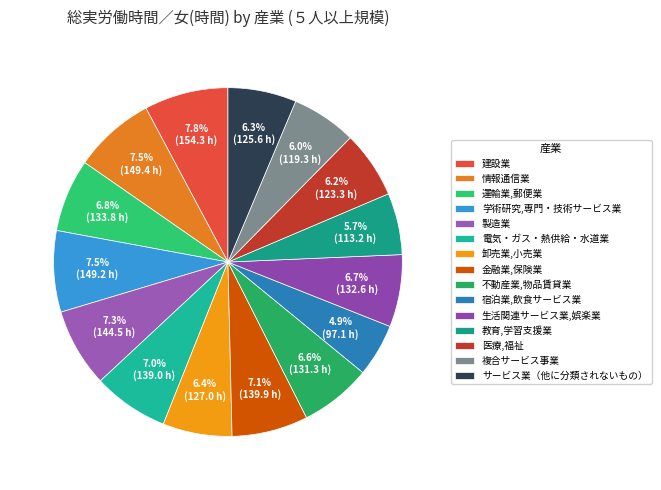

Count the number of slices in the pie.

15